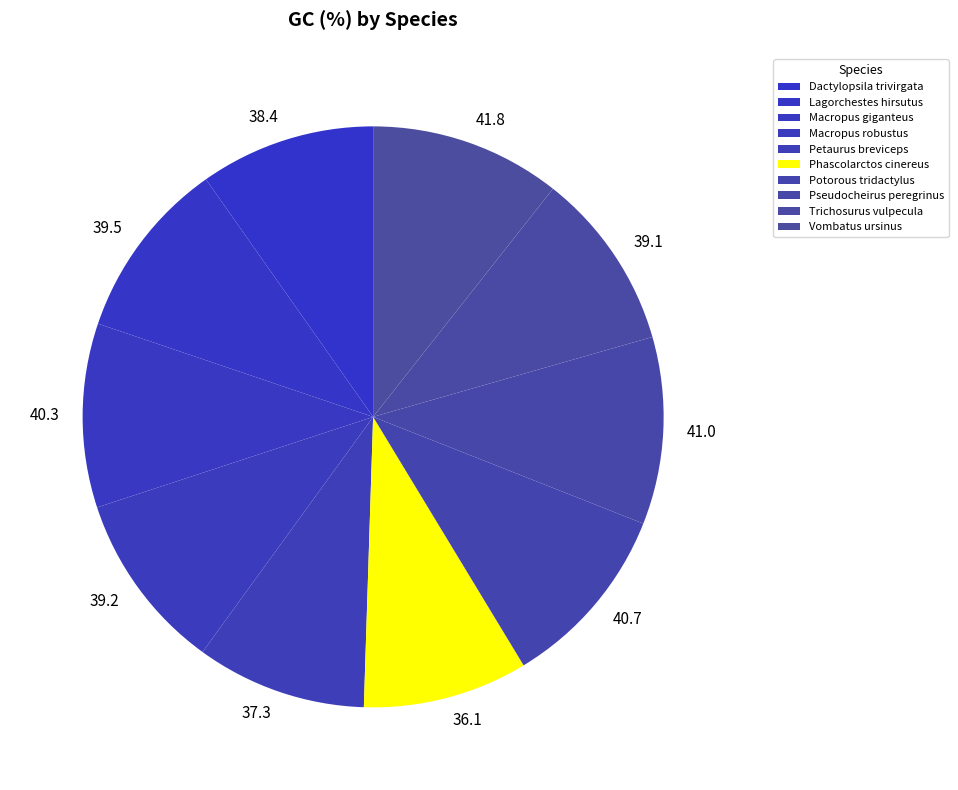

Which has a higher value, Phascolarctos cinereus or Lagorchestes hirsutus?

Lagorchestes hirsutus